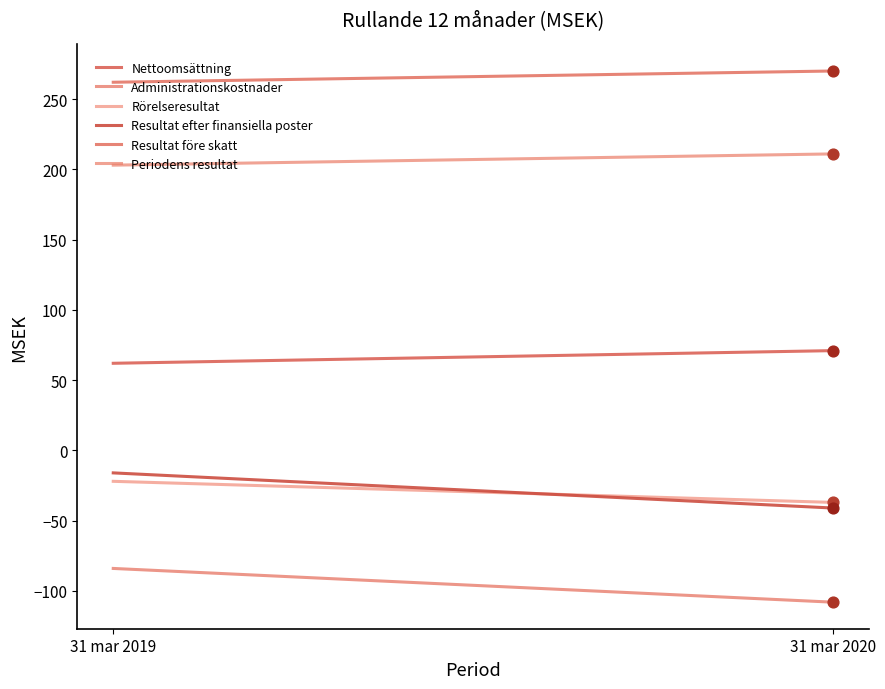

At how many categories does at least one series exceed -103?

2